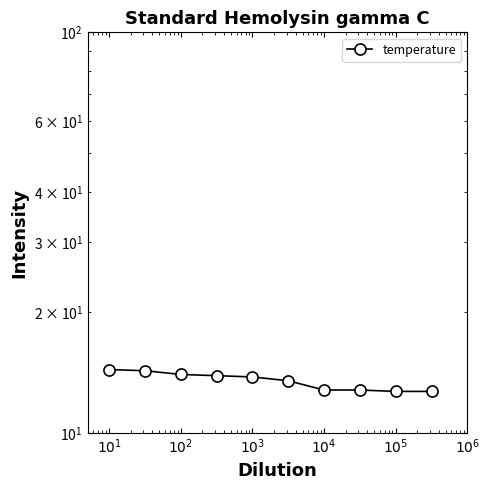

What is the average value?

13.5